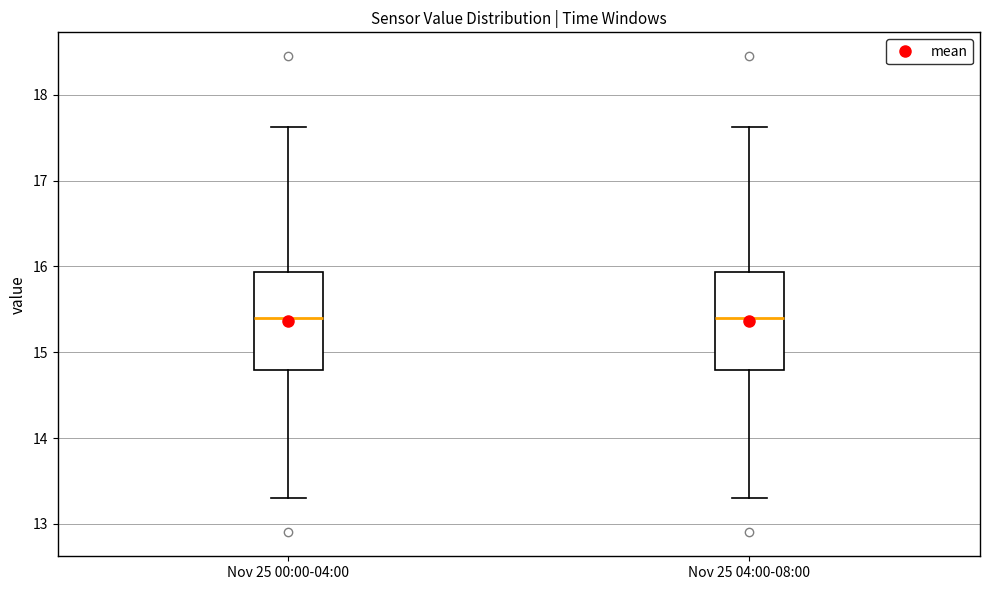

Reading left to right, transcribe this box plot: for each box, give where its median line is, the range the box spans, and where its two whiskers end, as read against the y-axis. The values are not printed on the chart, so give them approximately, as read against the axis.

Nov 25 00:00-04:00: median 15.4, box 14.8 to 15.9, whiskers 13.3 to 17.6
Nov 25 04:00-08:00: median 15.4, box 14.8 to 15.9, whiskers 13.3 to 17.6